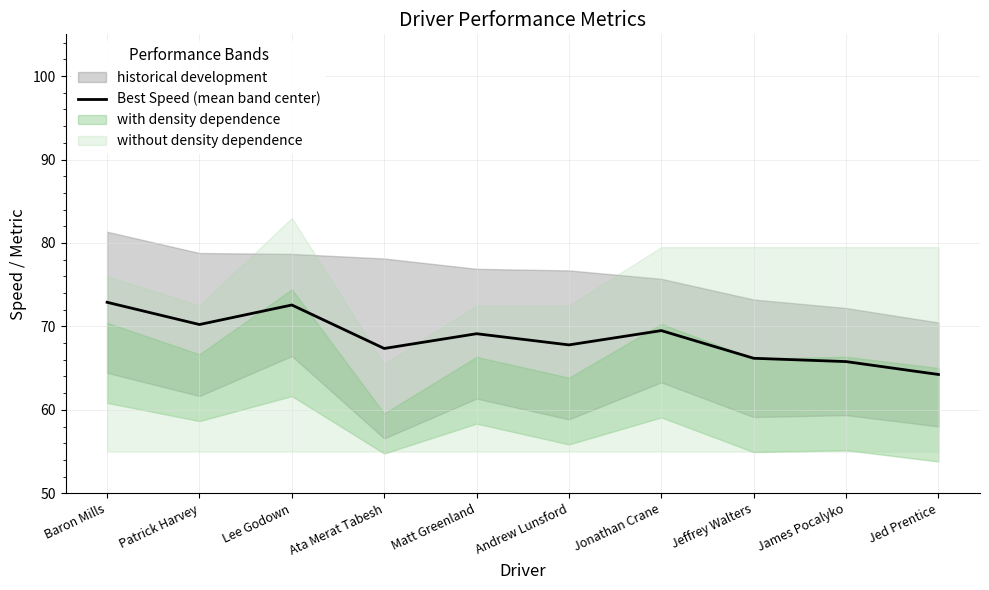

What is the label of the 8th point from the left?

Jeffrey Walters